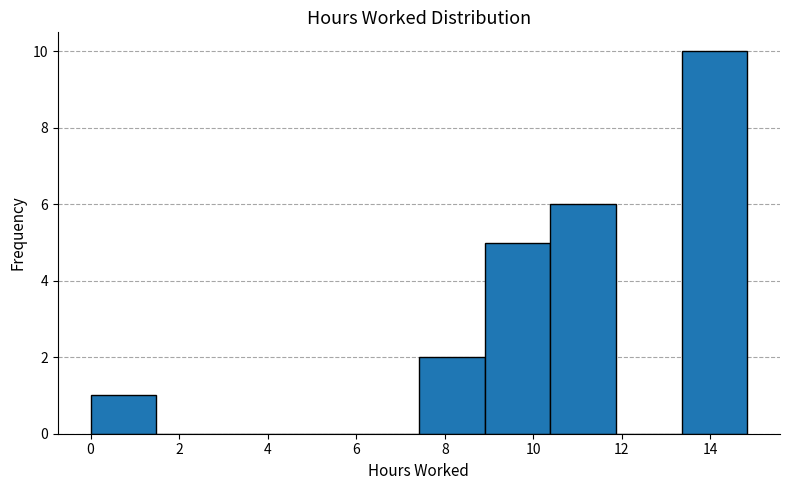

Reading left to right, list every bar in this chart as the range it spans on the x-axis followed by its height. Neither the bar edges nor the heights are printed on the chart, so give them approximately, as read against the axes.

0.0 to 1.4: 1
1.4 to 3.0: 0
3.0 to 4.4: 0
4.4 to 6.0: 0
6.0 to 7.4: 0
7.4 to 8.8: 2
8.8 to 10.4: 5
10.4 to 11.8: 6
11.8 to 13.4: 0
13.4 to 14.8: 10